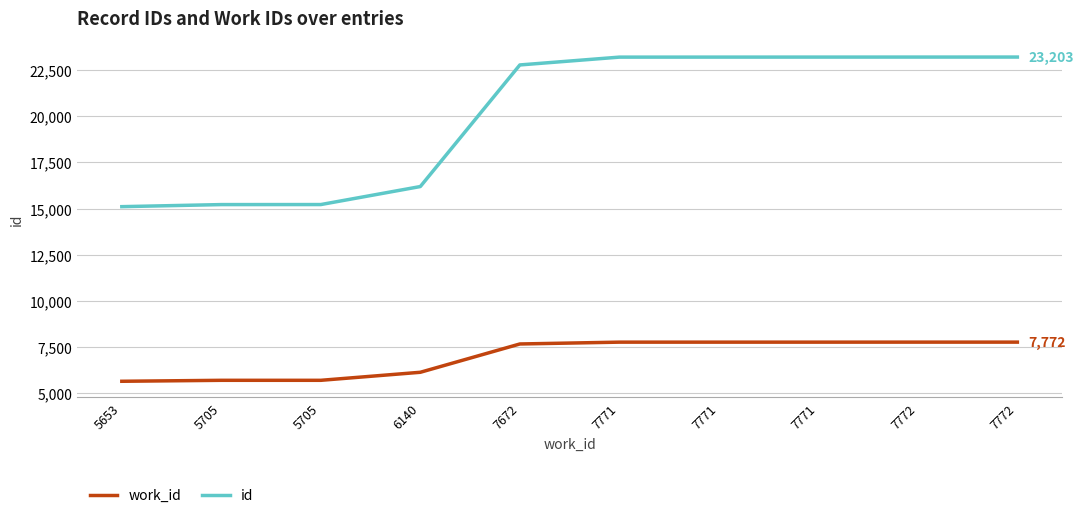

How many lines are shown in the chart?

2